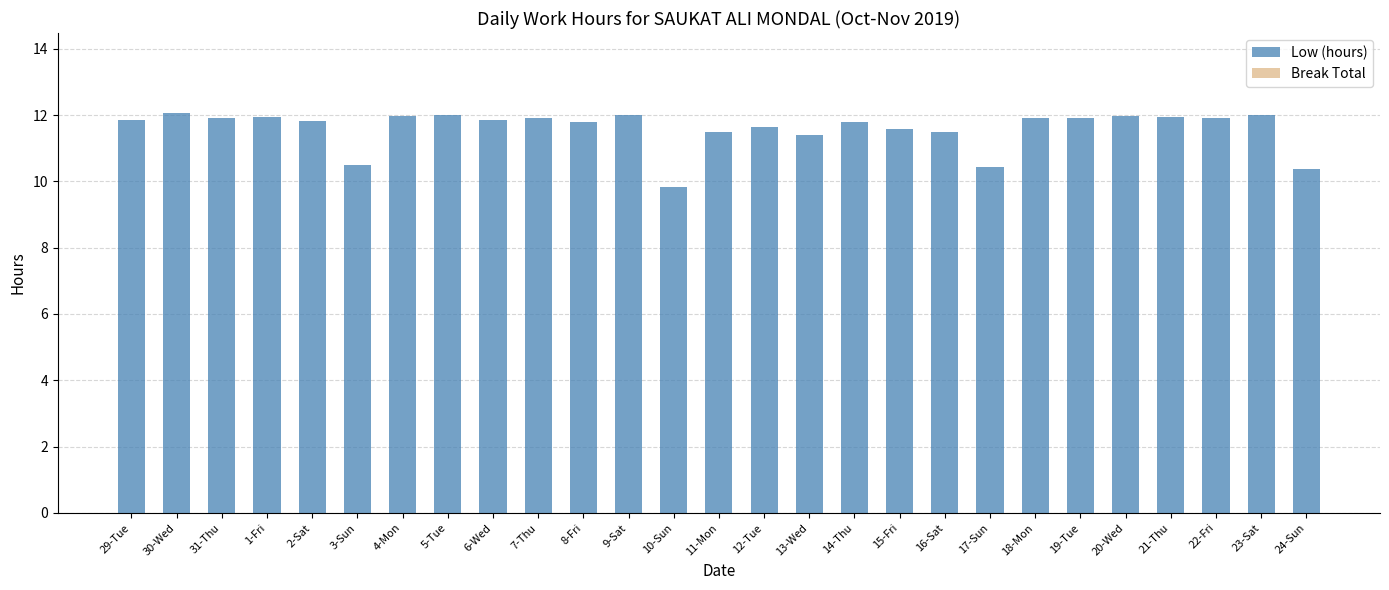

What is the sum of the values at 11-Mon and 15-Fri?

23.1